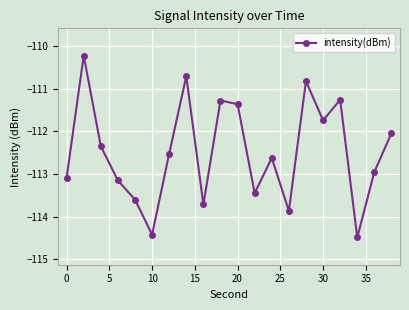

What is the maximum value shown in the chart?

-110.2